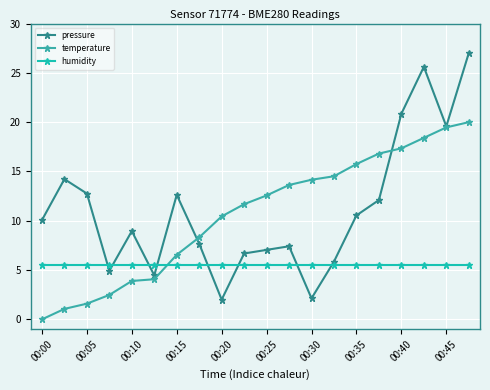

What are all the series names shown in the legend?

pressure, temperature, humidity